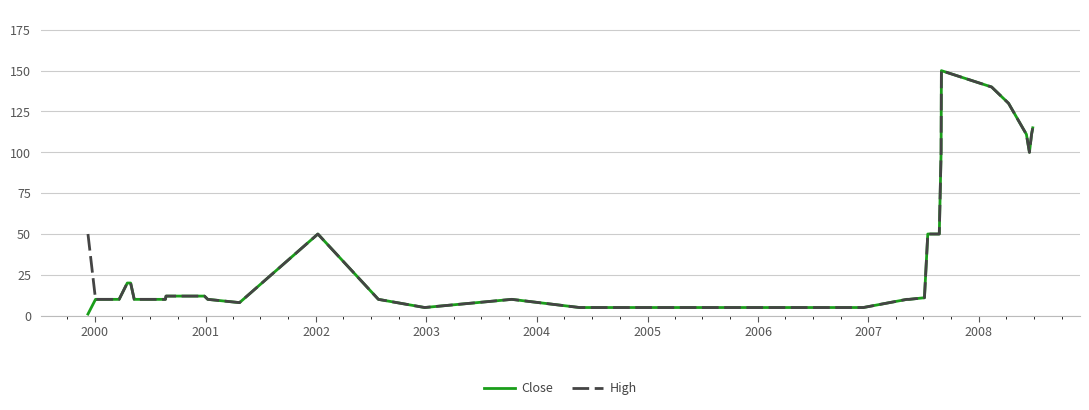

Which series has the largest range (max minus min)?

Close